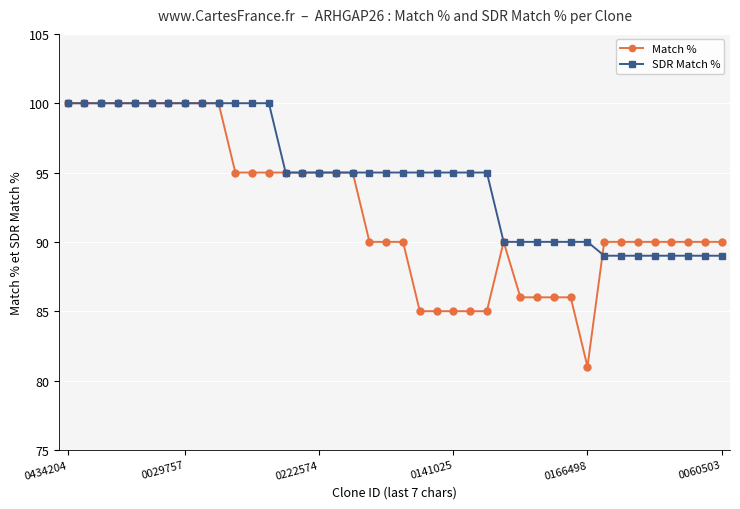

What is the maximum value shown in the chart?

100